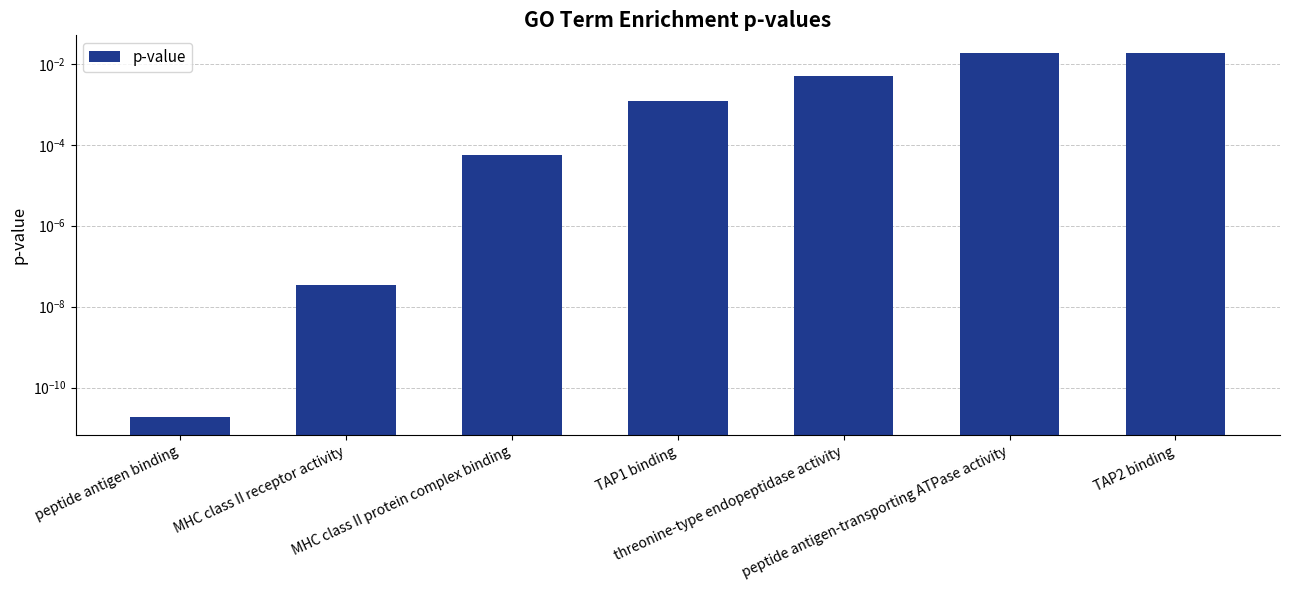

Between peptide antigen binding and peptide antigen-transporting ATPase activity, which is larger?

peptide antigen-transporting ATPase activity